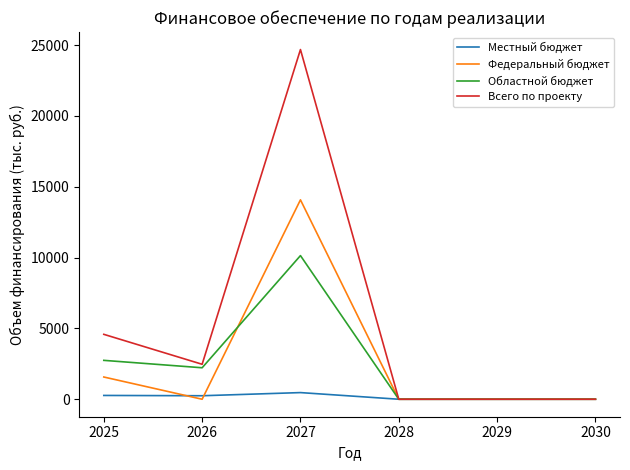

Which series has the widest spread of values?

Всего по проекту